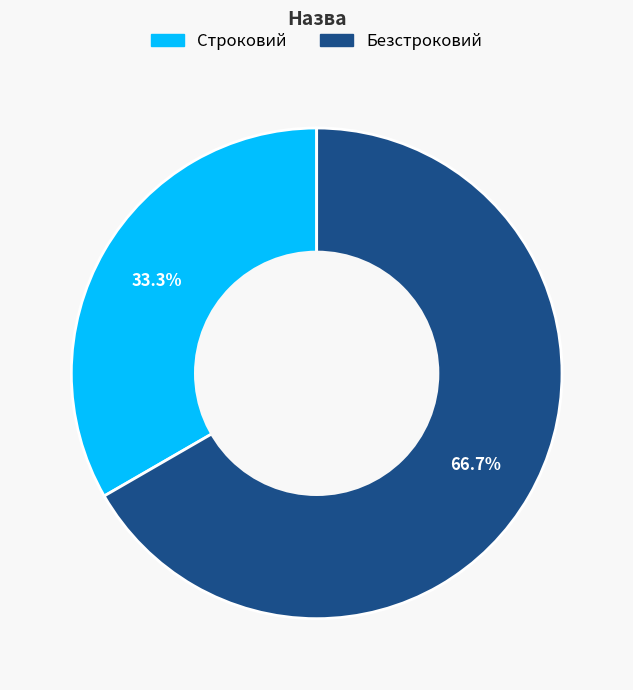

Does any single category account for the majority?

Yes